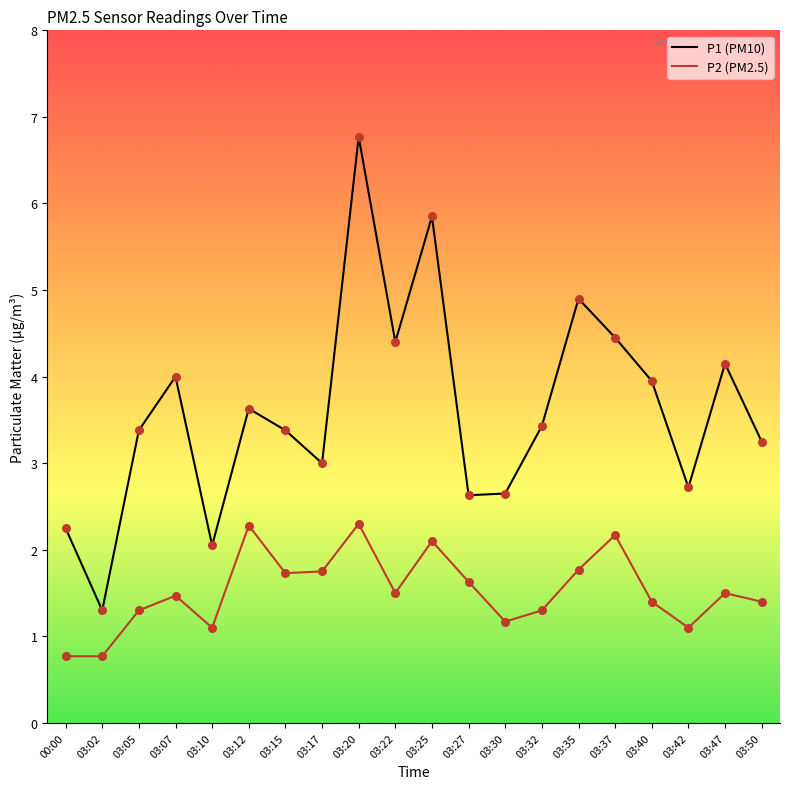

At how many categories does at least one series exceed 5?

2